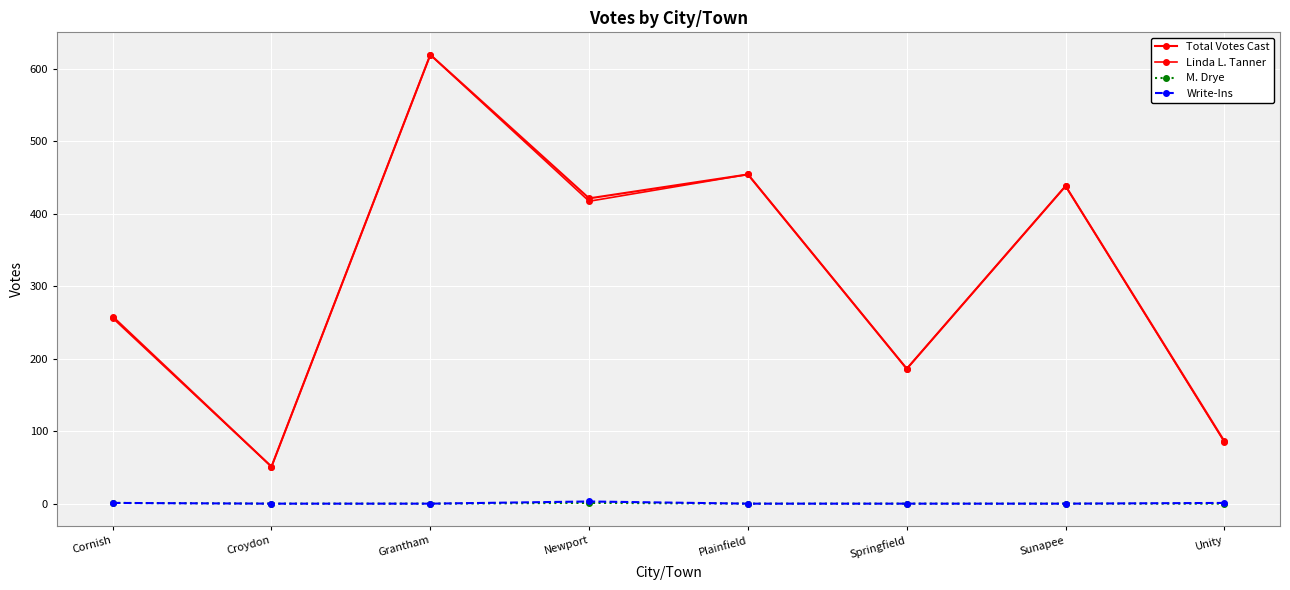

Between Grantham and Unity, which series saw the biggest shift?

Linda L. Tanner